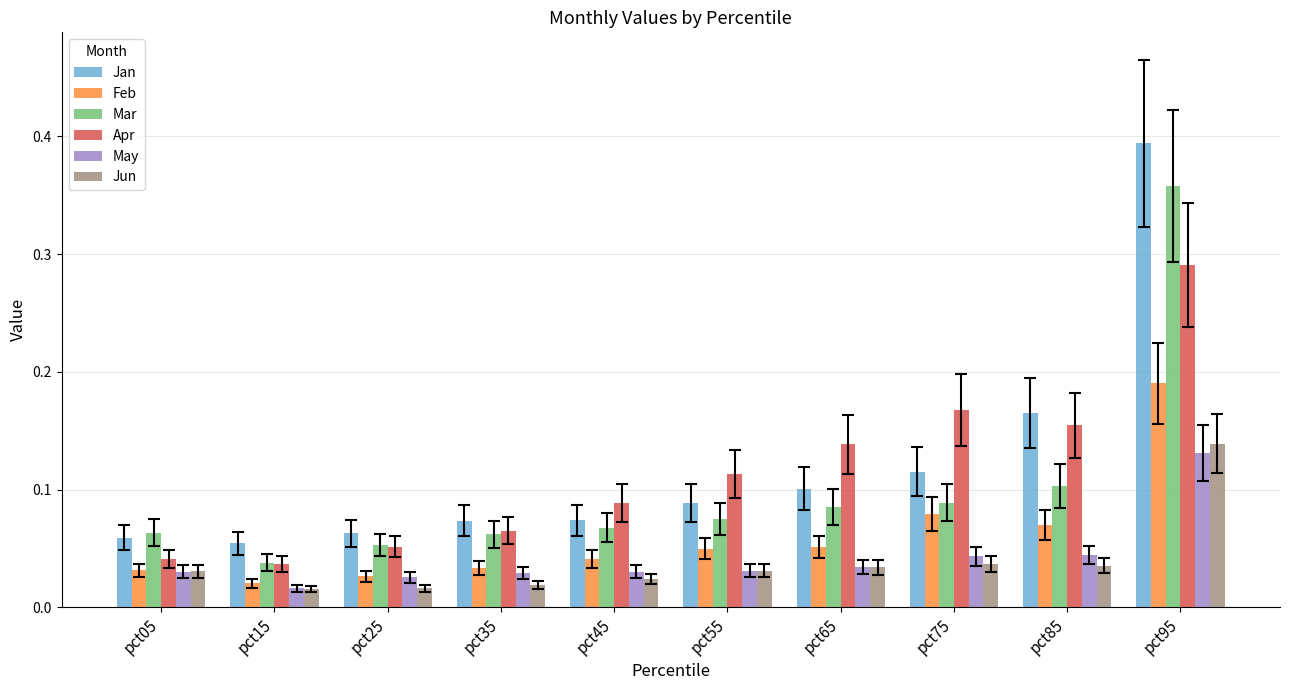

Which series has the widest spread of values?

Jan